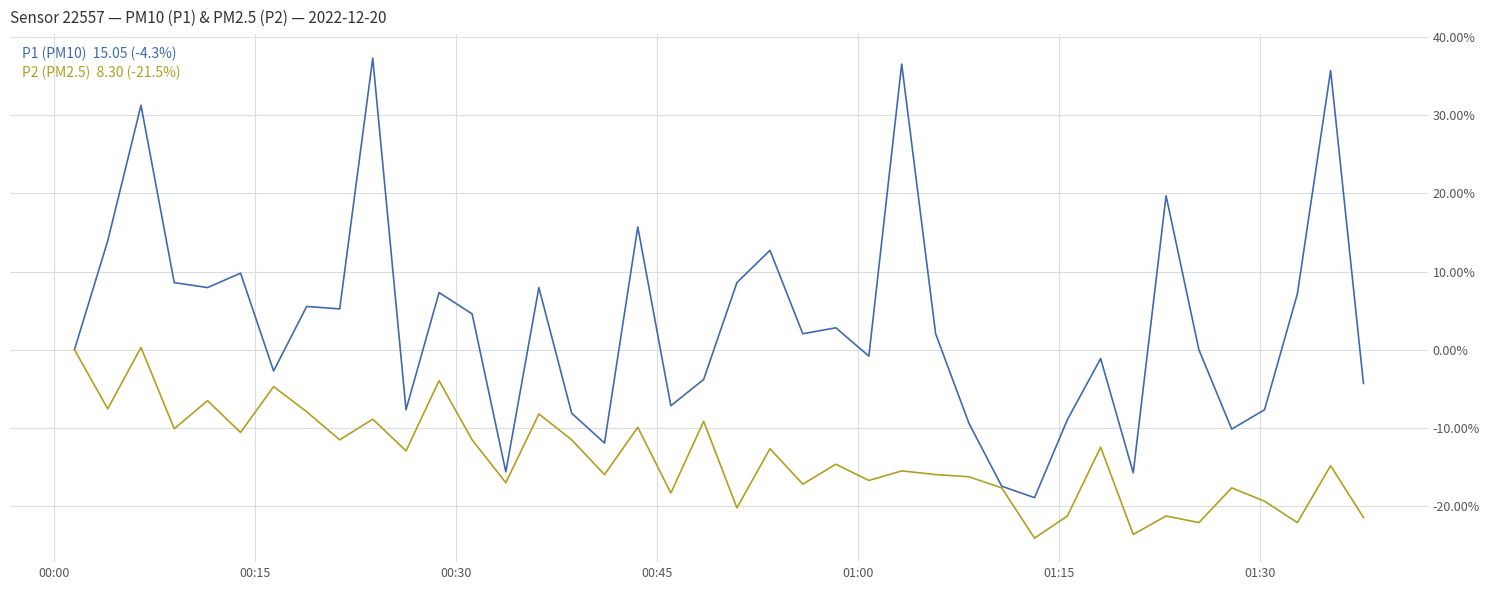

What is the smallest value displayed?

-24.1